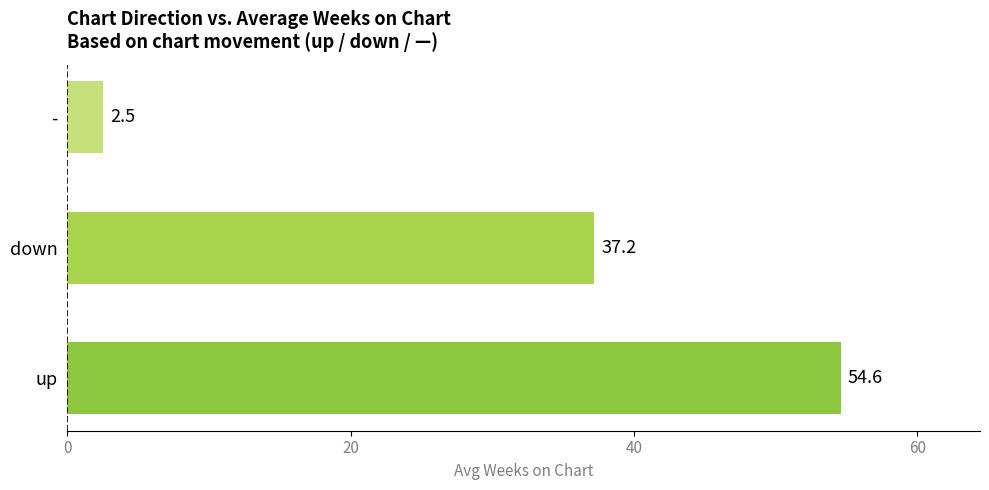

What is the approximate value at down?

37.2